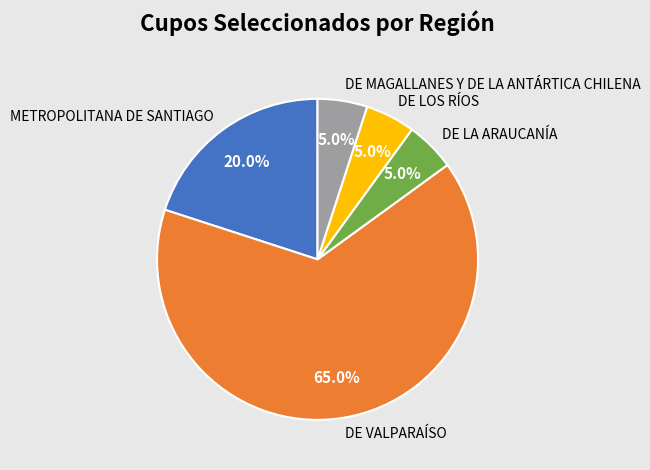

The DE LOS RÍOS slice represents 1% of the pie. True or false?

False